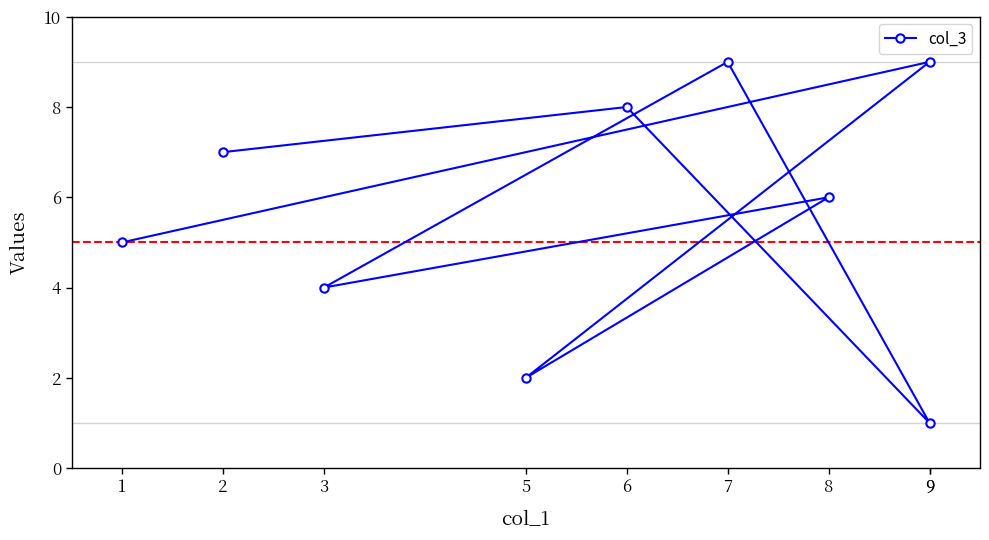

Is it true that the value at 9 is 2?

False